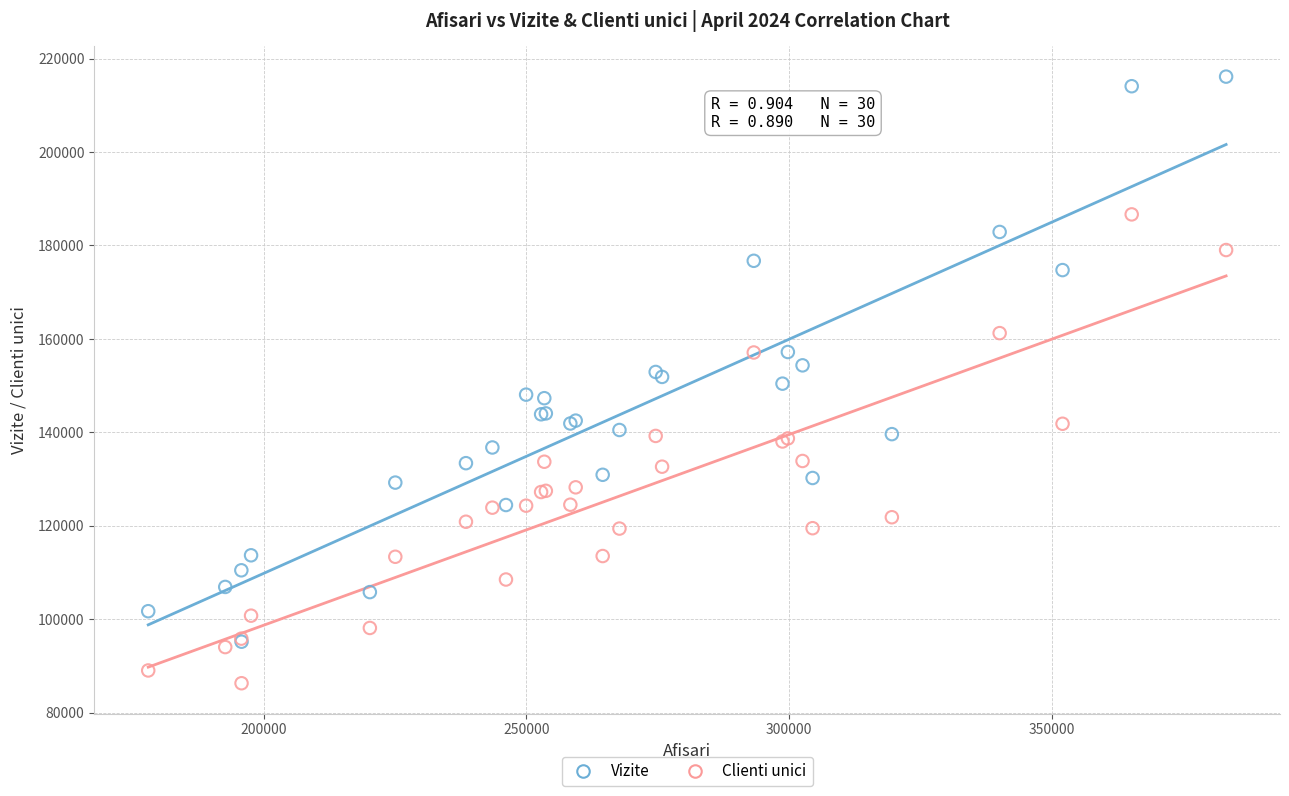

Which series reaches the maximum Y coordinate?

Vizite